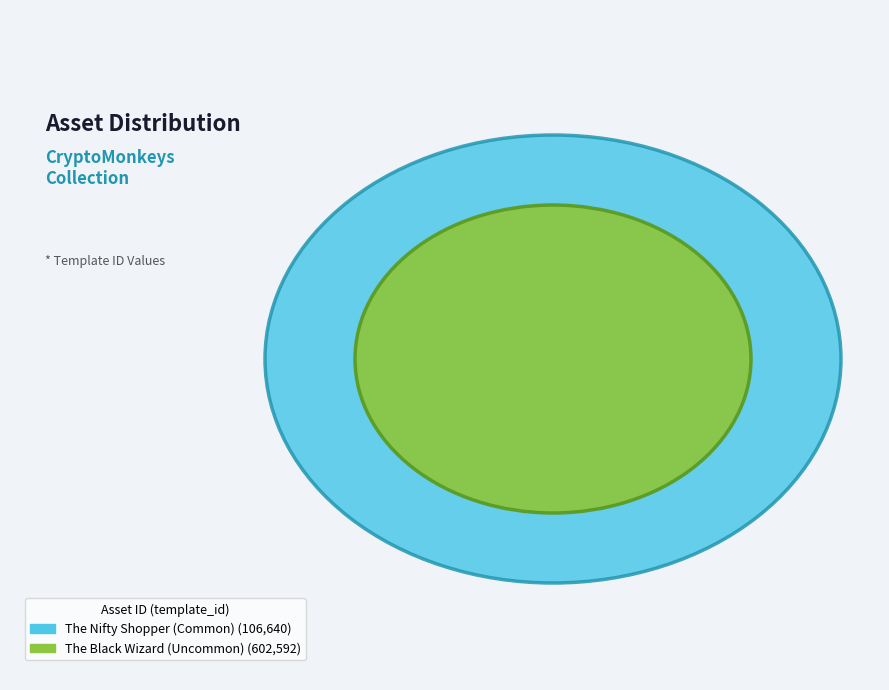

To the nearest percent, what is the difference between the largest and smallest slice percentages?

70%